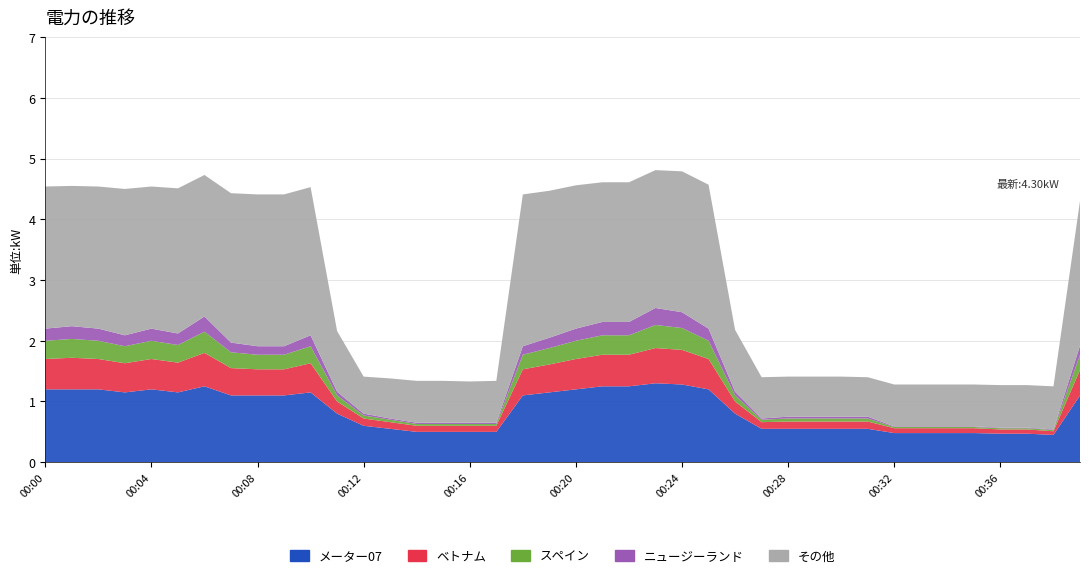

Reading left to right, transcribe all the data shown in this chart.

00:00=4.5	00:01=4.5	00:02=4.5	00:03=4.5	00:04=4.5	00:05=4.5	00:06=4.7	00:07=4.4	00:08=4.4	00:09=4.4	00:10=4.5	00:11=2.2	00:12=1.4	00:13=1.4	00:14=1.3	00:15=1.3	00:16=1.3	00:17=1.3	00:18=4.4	00:19=4.5	00:20=4.6	00:21=4.6	00:22=4.6	00:23=4.8	00:24=4.8	00:25=4.6	00:26=2.2	00:27=1.4	00:28=1.4	00:29=1.4	00:30=1.4	00:31=1.4	00:32=1.3	00:33=1.3	00:34=1.3	00:35=1.3	00:36=1.3	00:37=1.3	00:38=1.2	00:39=4.3